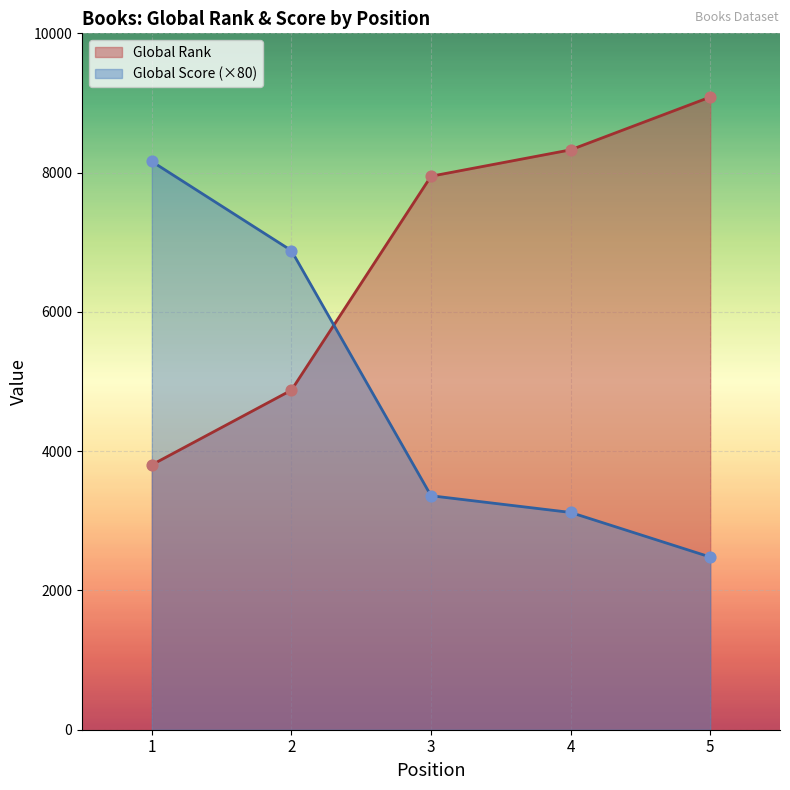

At which category is the sum across all series the highest?

1